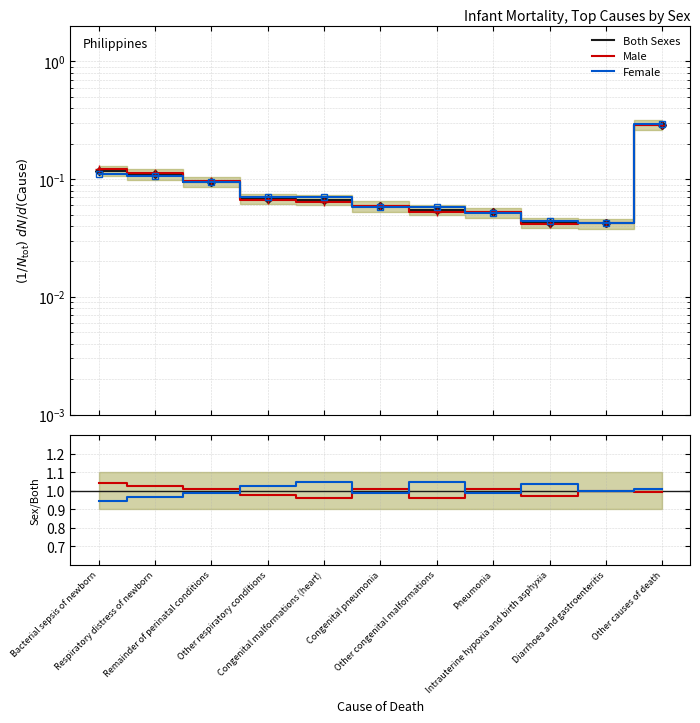

Which series changed the most between Bacterial sepsis of newborn and Other causes of death?

Female